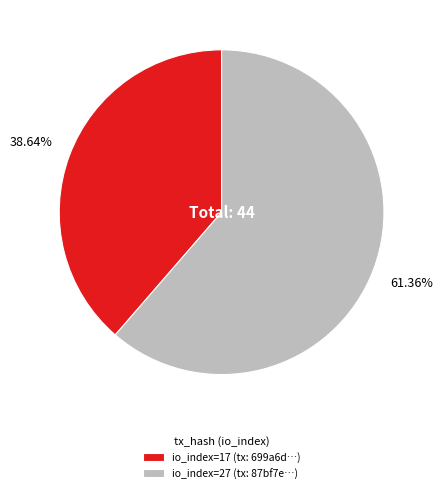

Do io_index=27 (tx: 87bf7e…) and io_index=17 (tx: 699a6d…) together represent more than half of the pie?

Yes